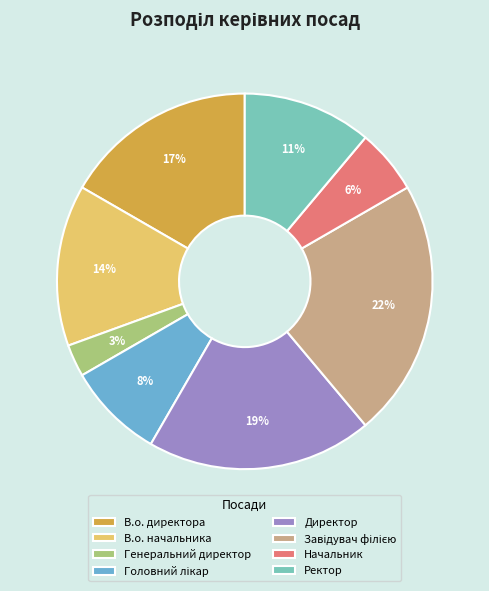

Is Ректор the majority of the pie?

No